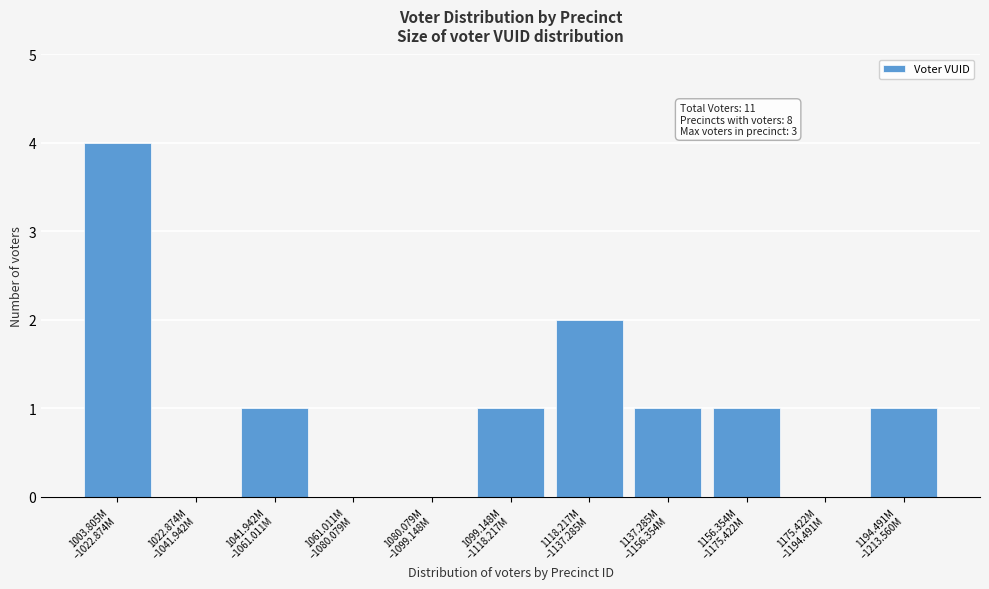

What is the maximum value shown in the chart?

4